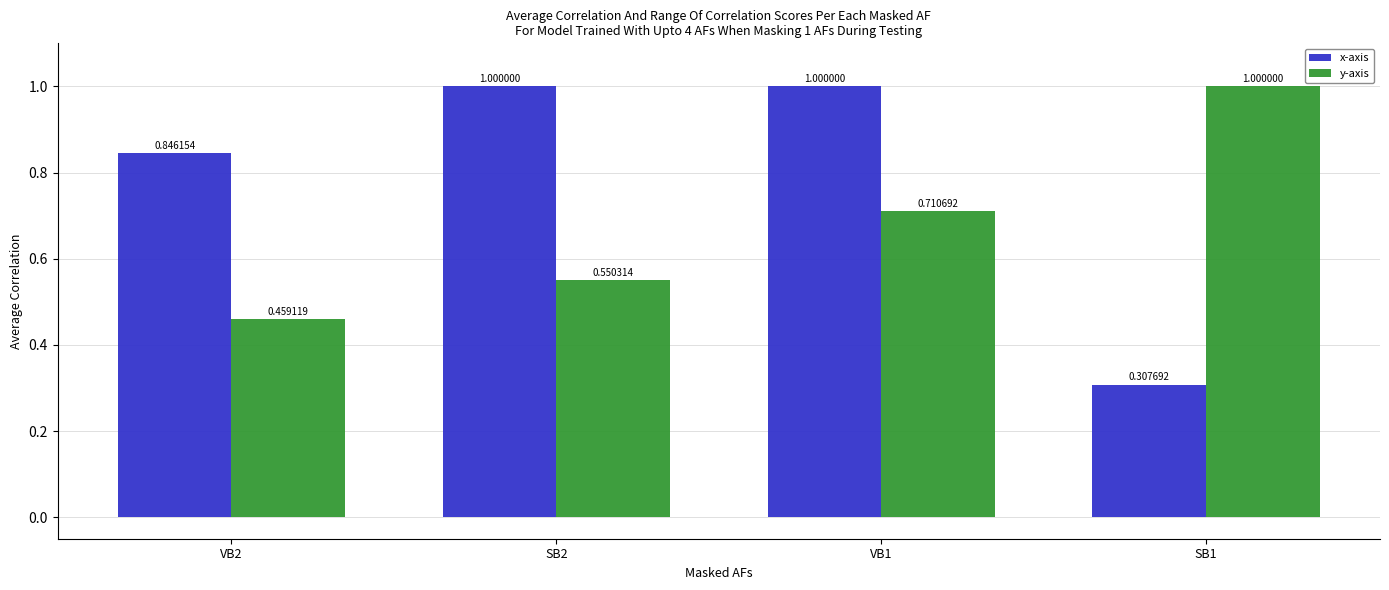

Which series changed the most between VB2 and SB2?

x-axis